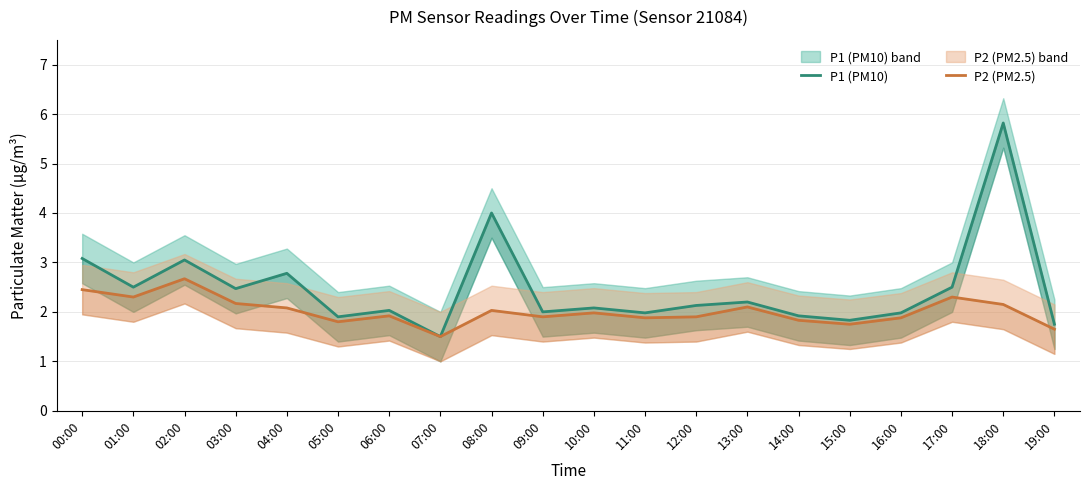

What is the value of the P1 (PM10) point at the 15th from the left?

1.9